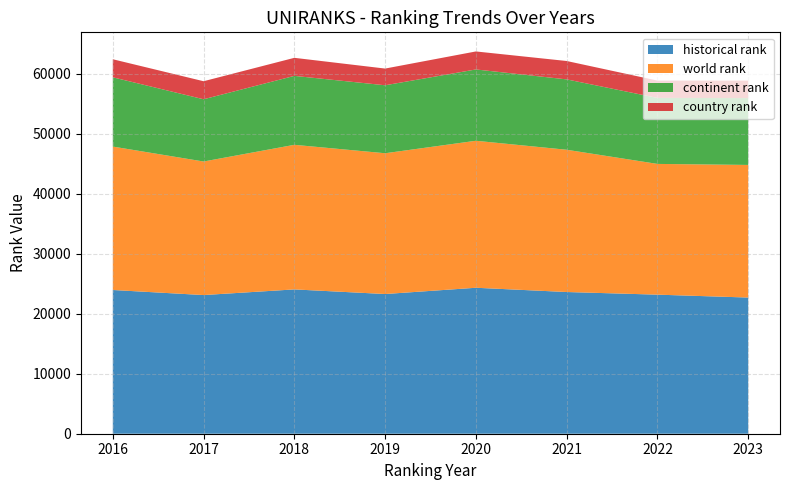

How many lines are shown in the chart?

4